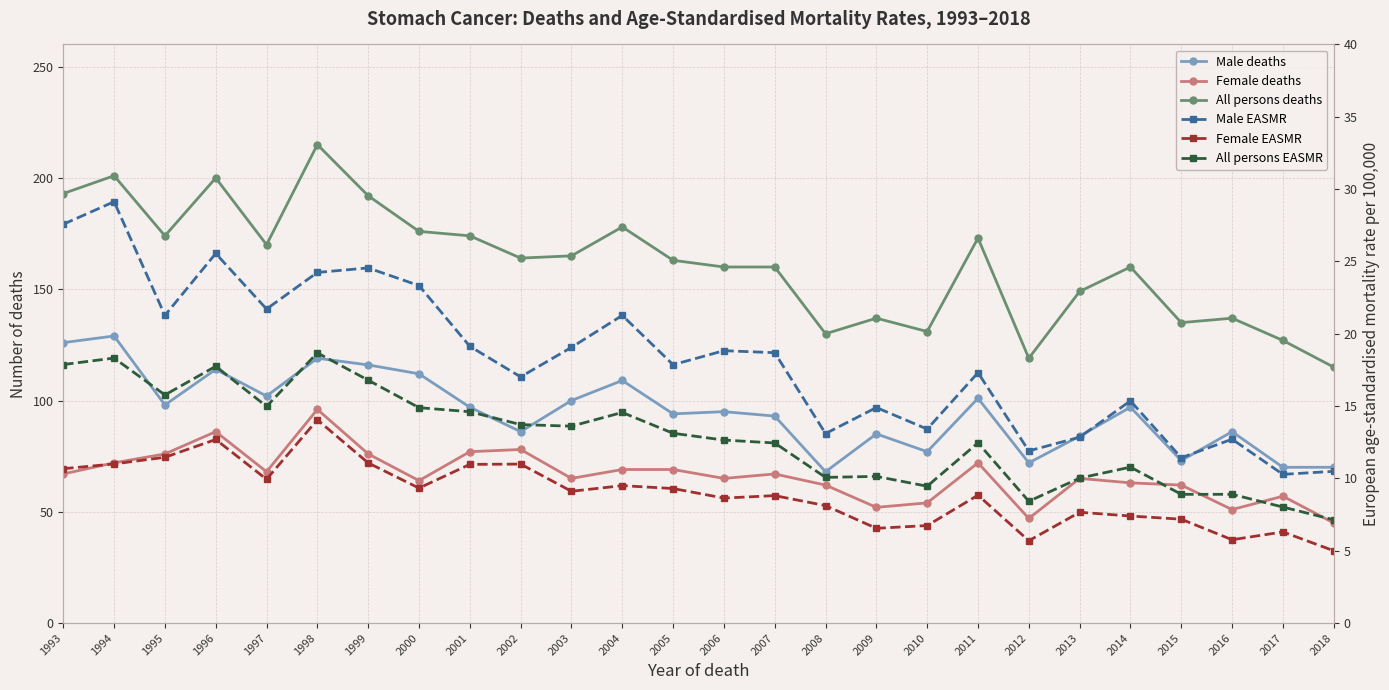

What is the total value across all series at 2012?

264.0